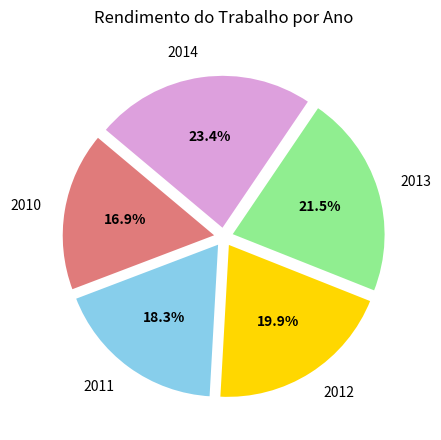

Combined, what portion of the pie is 2011 and 2012?

38.2%